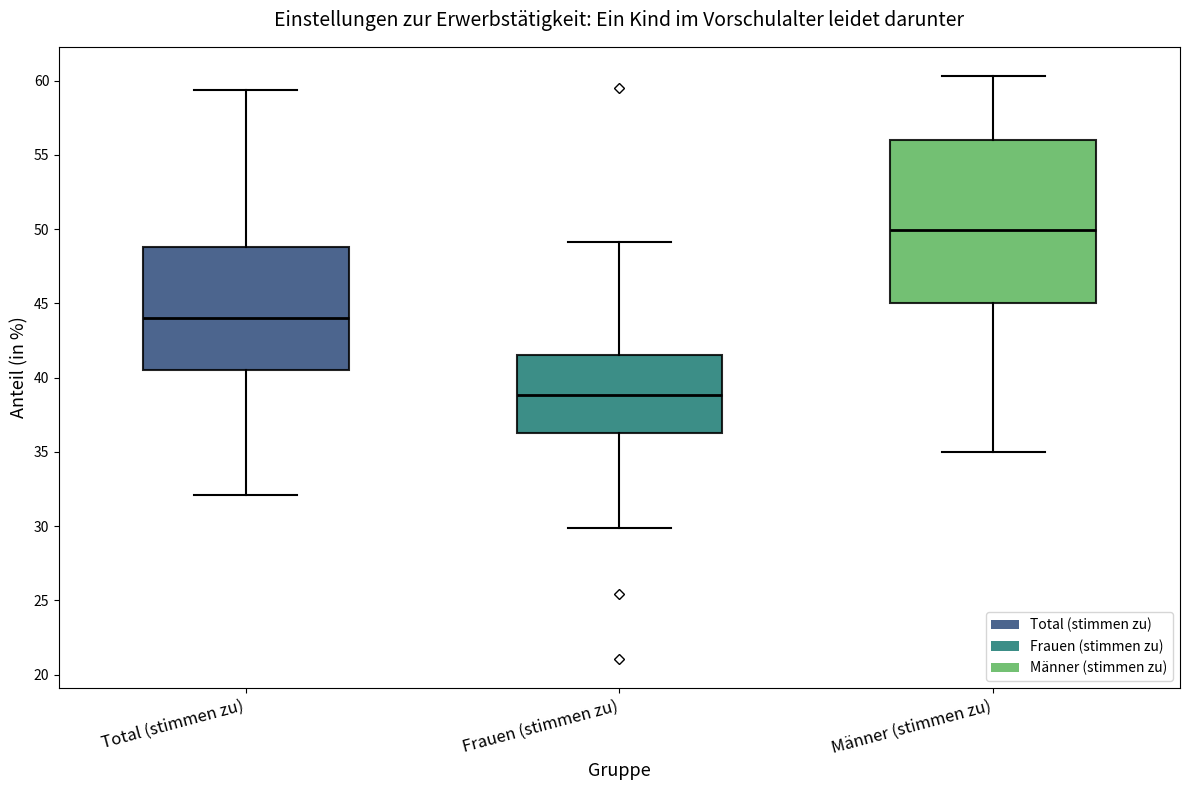

Comparing the boxes themselves (not the whiskers), which one is the tallest?

Männer (stimmen zu)